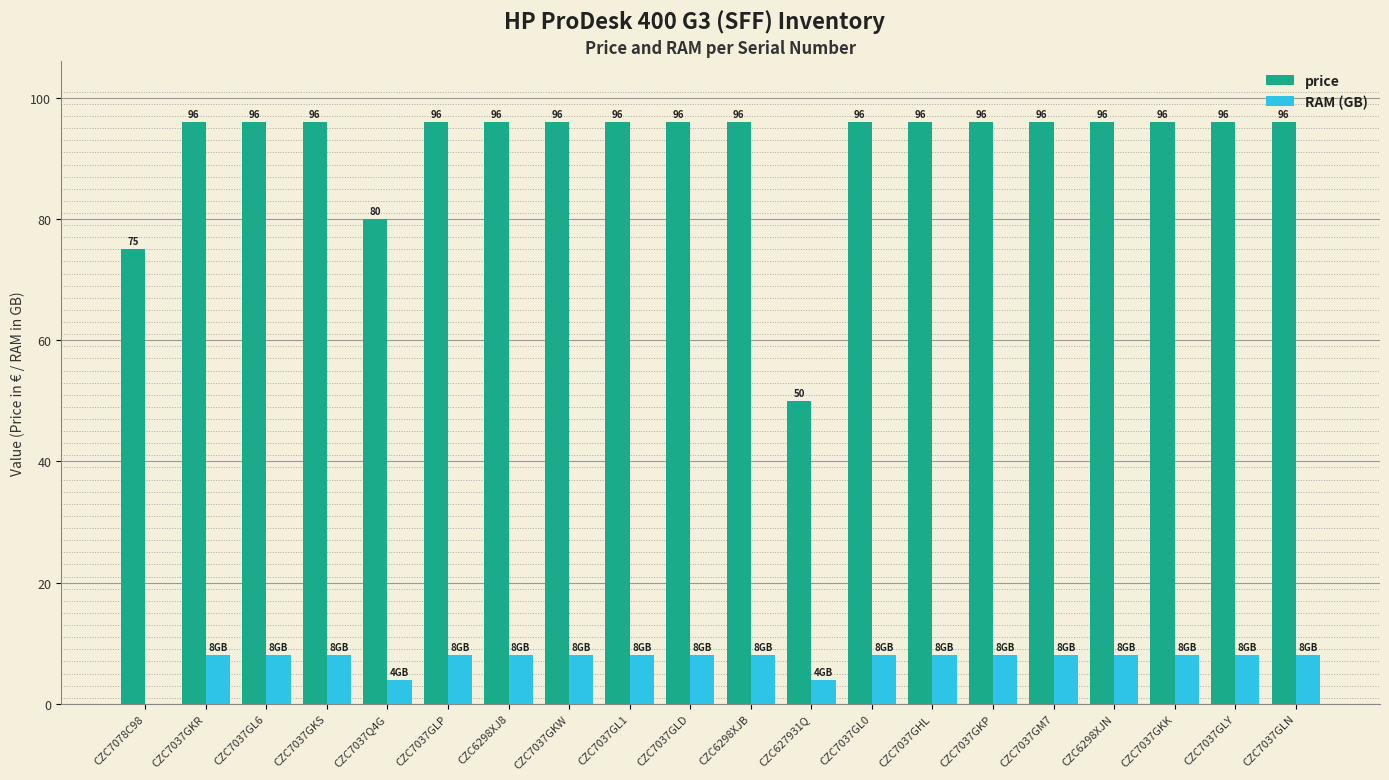

How many categories are shown in the chart?

20